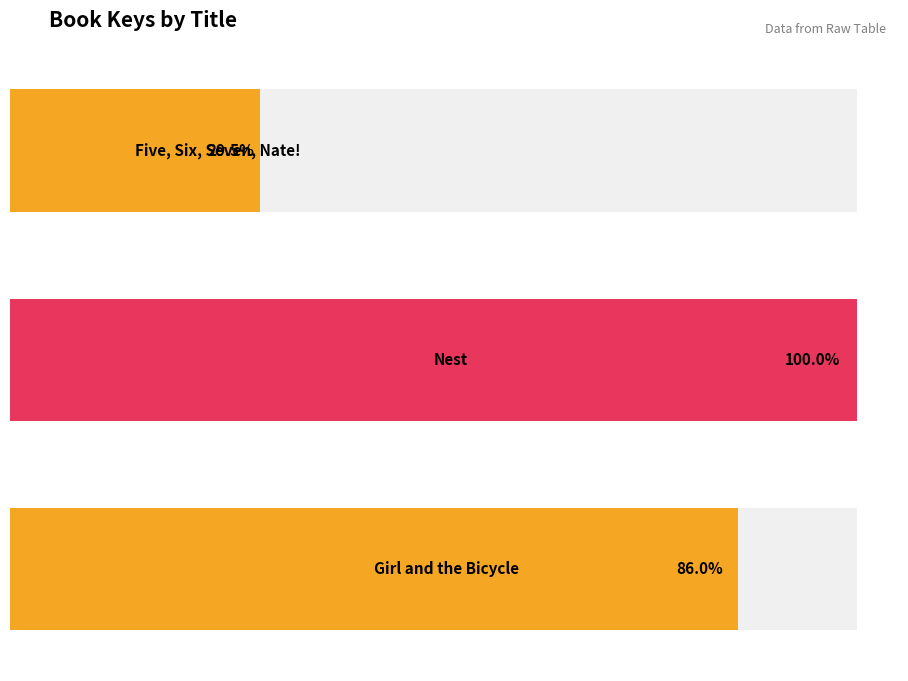

How many bars are there in total?

3